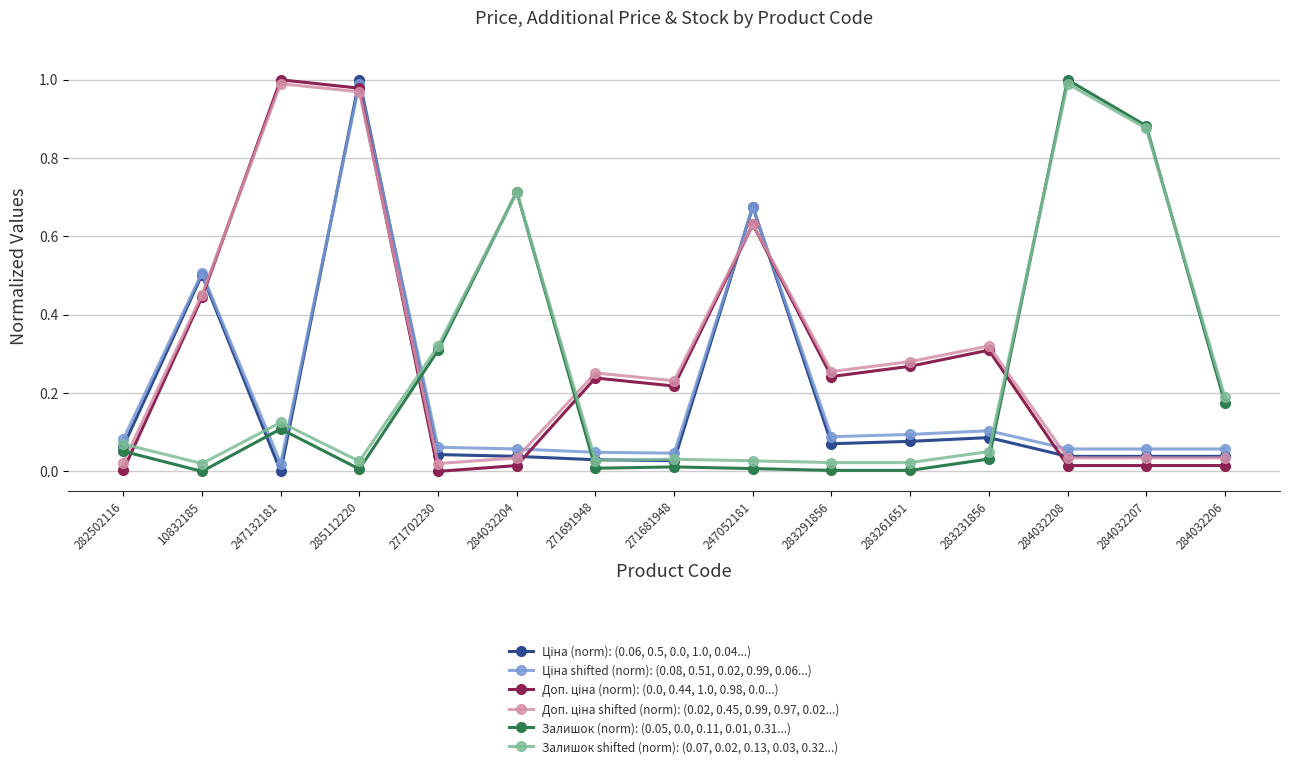

What is the label of the 5th point from the right?

283261651